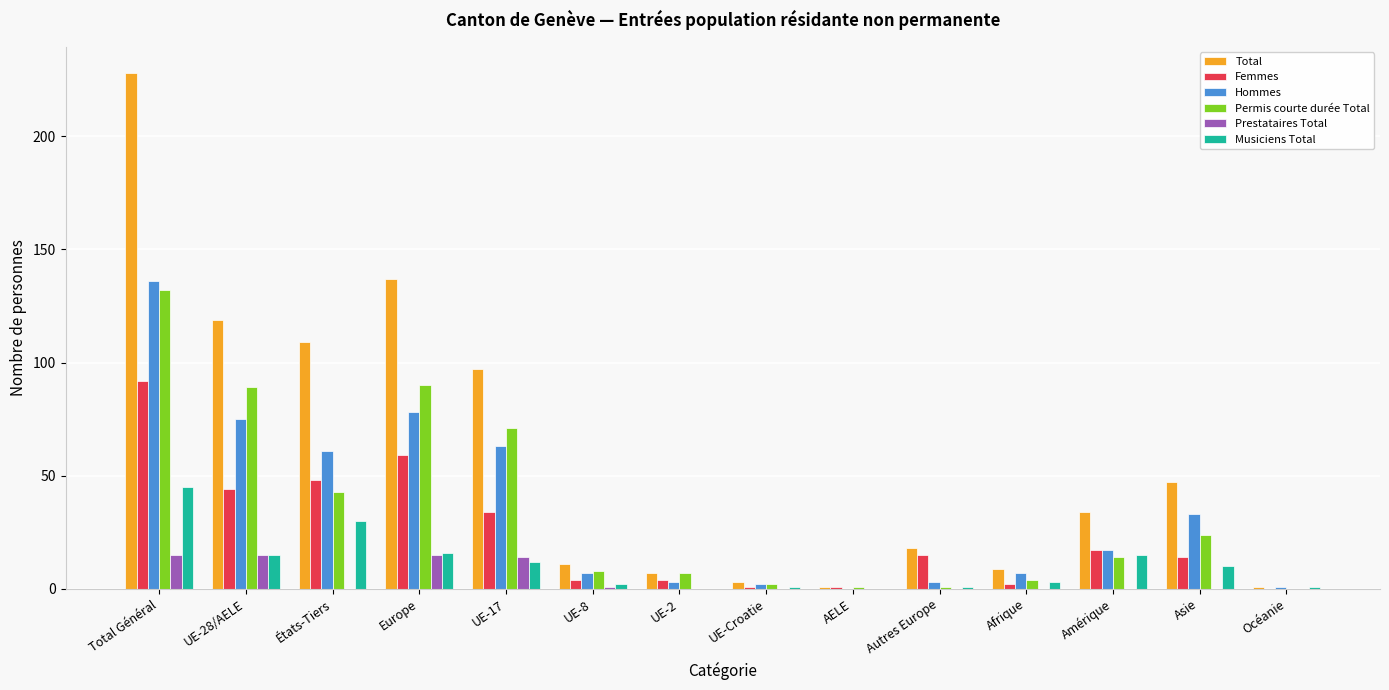

Which series has the widest spread of values?

Total